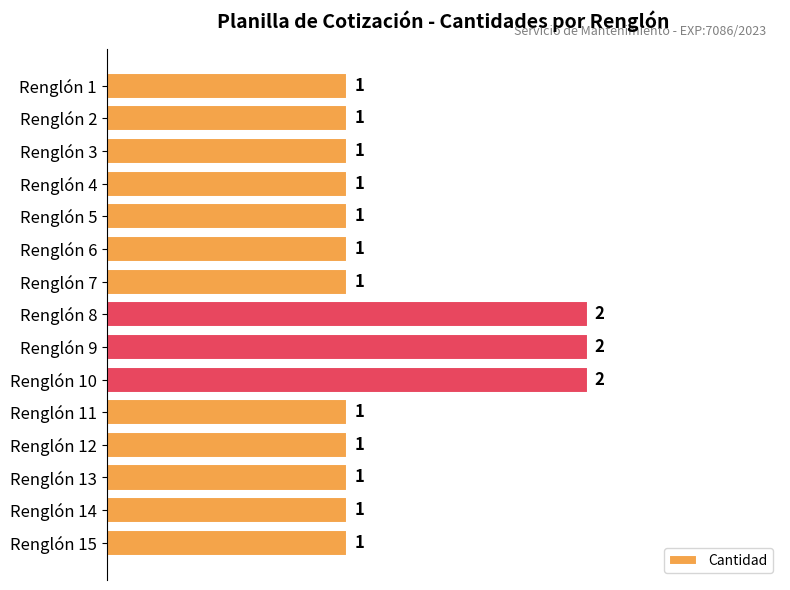

True or false: the data shows 1 at Renglón 1.

True